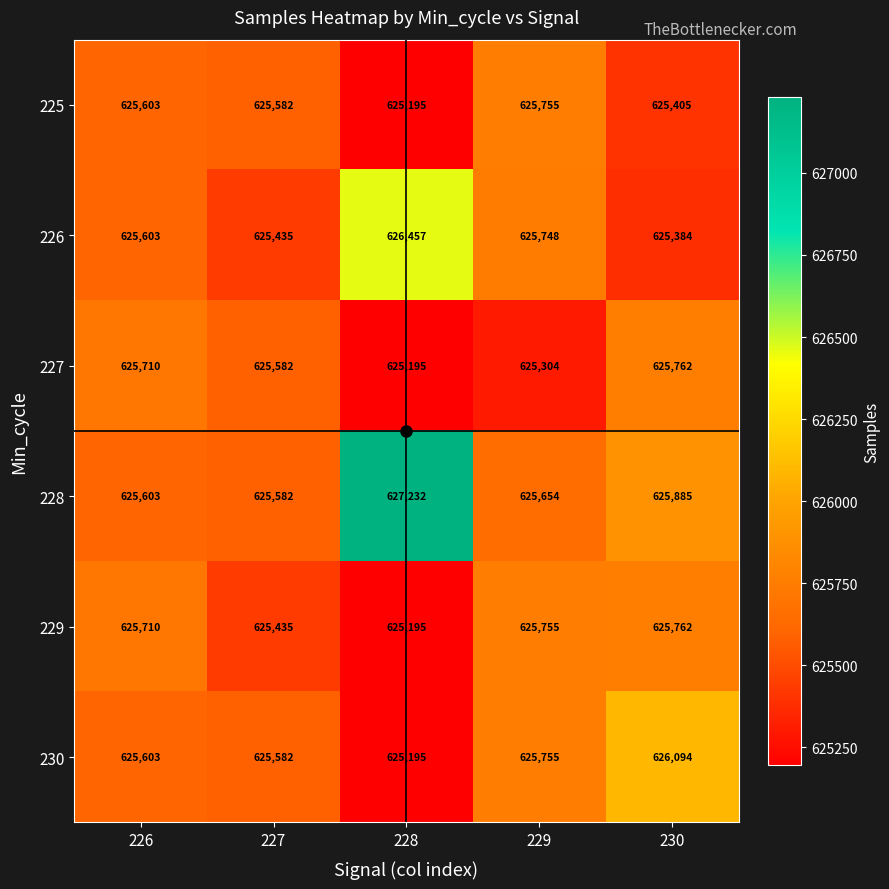

Where is 228 nearest to the value 626407?

230